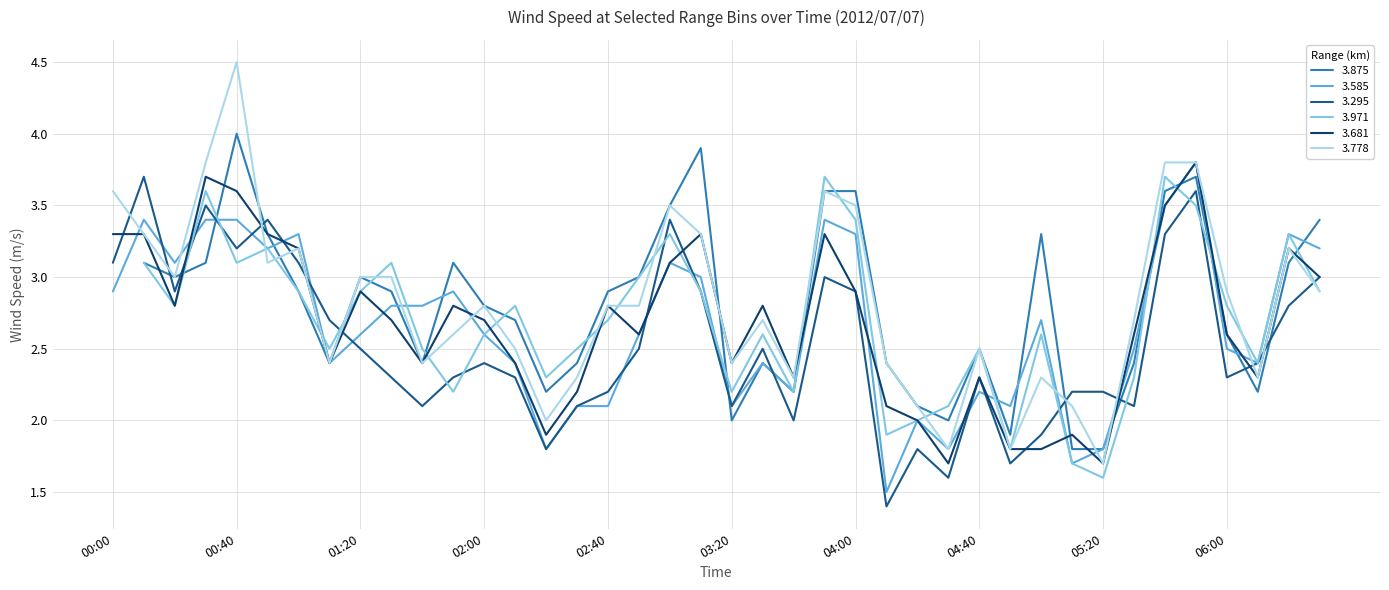

At which category is the sum across all series the highest?

2012/07/07 05:50